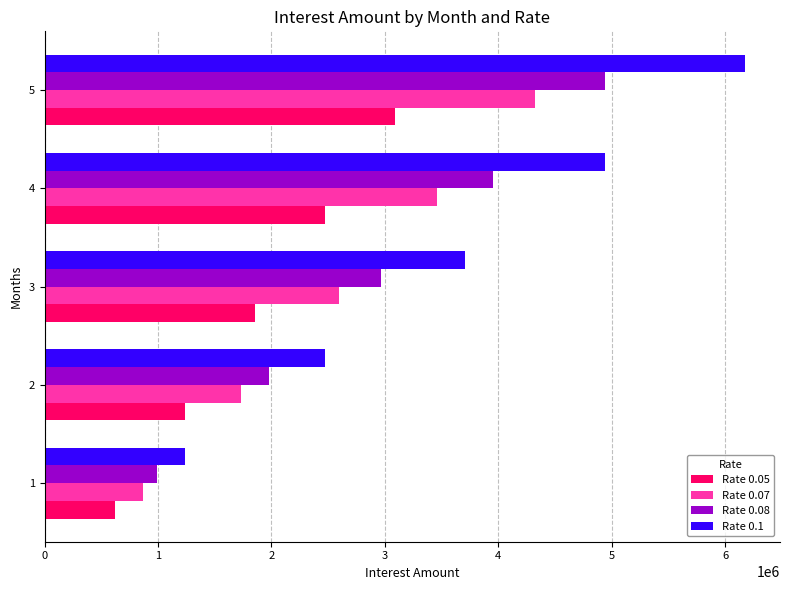

How many data points in Rate 0.05 are less than 1851851?

2